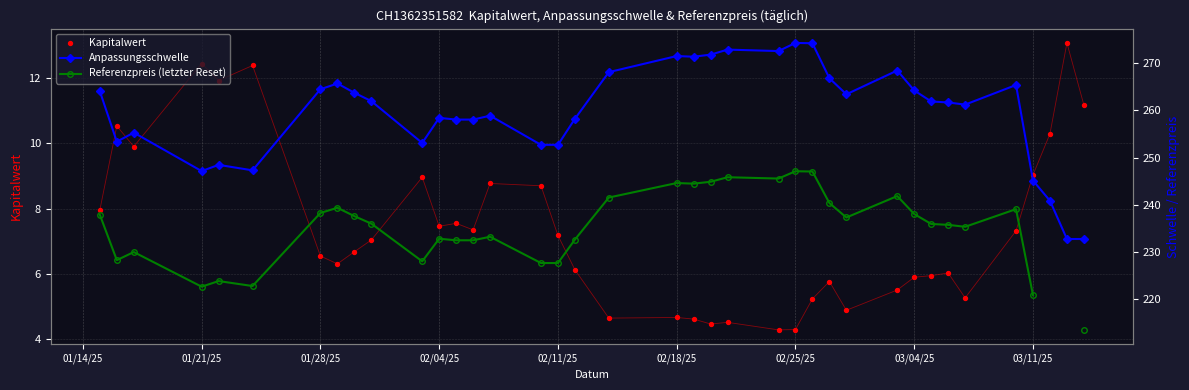

What are all the series names shown in the legend?

Kapitalwert, Anpassungsschwelle, Referenzpreis (letzter Reset)